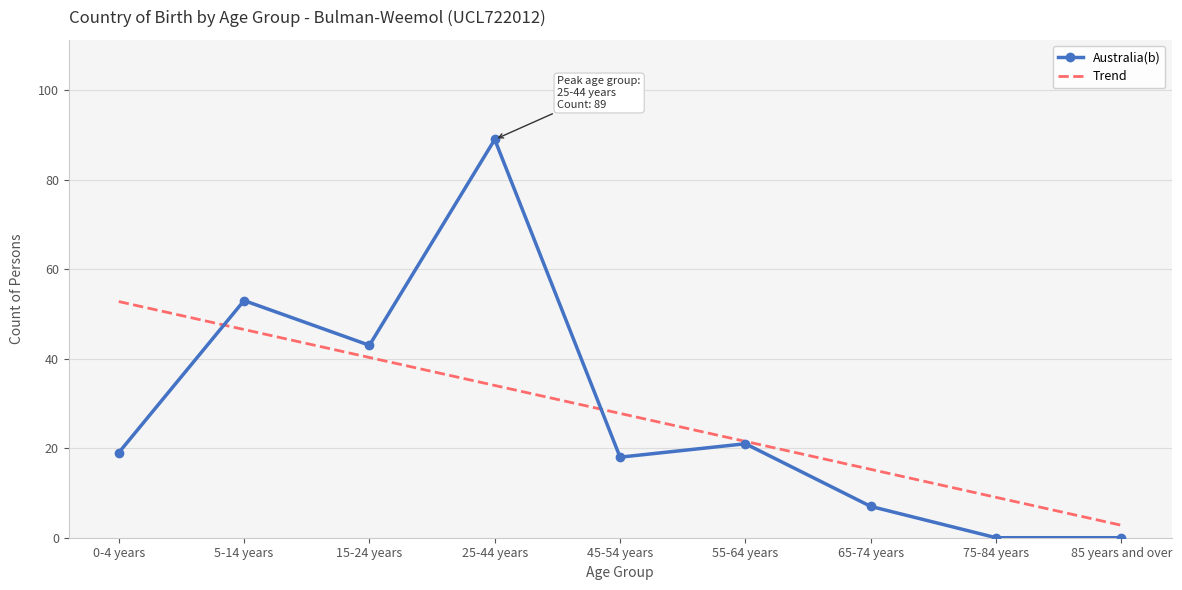

At which category does the data reach its first local valley?

15-24 years